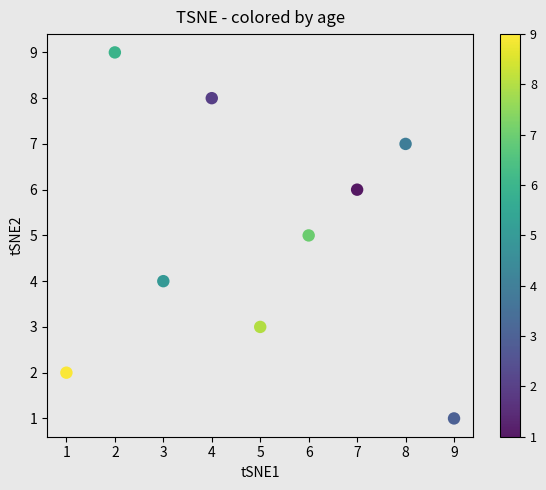

What is the average X value?

5